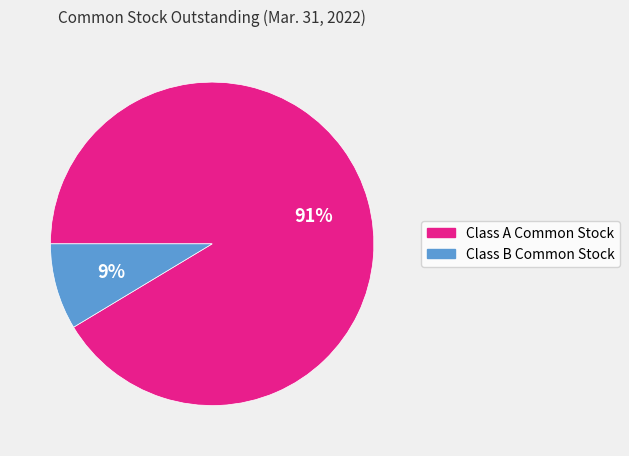

How many slices are in this pie chart?

2